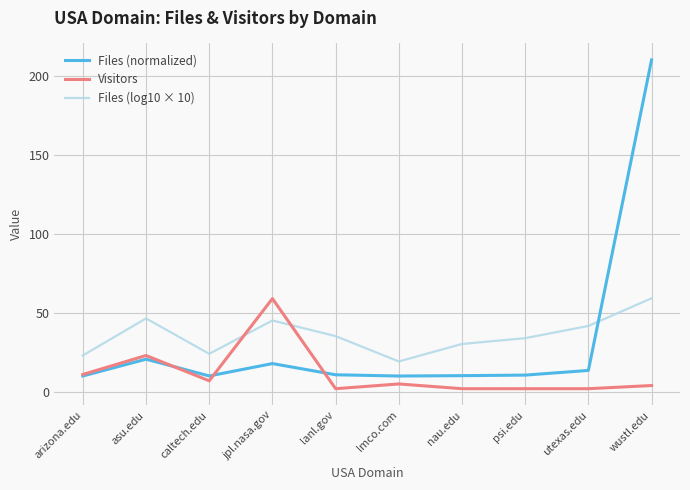

What is the difference between the Visitors values at asu.edu and arizona.edu?

12.0